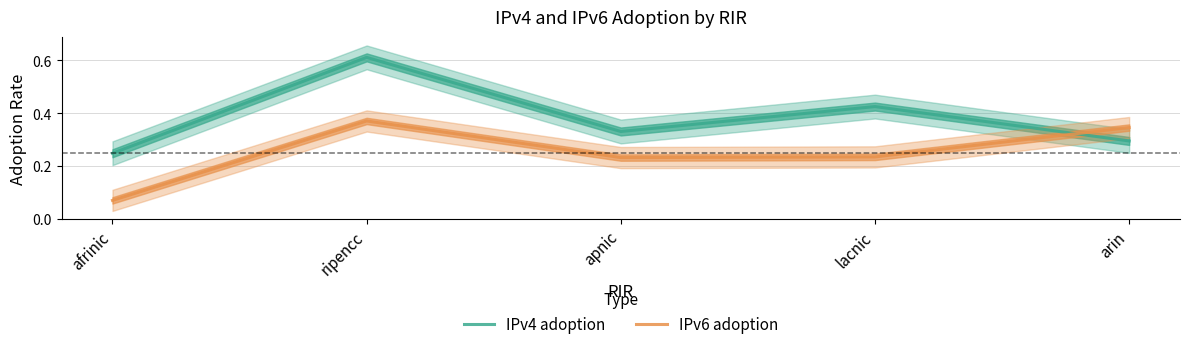

What is the smallest value displayed?

0.1